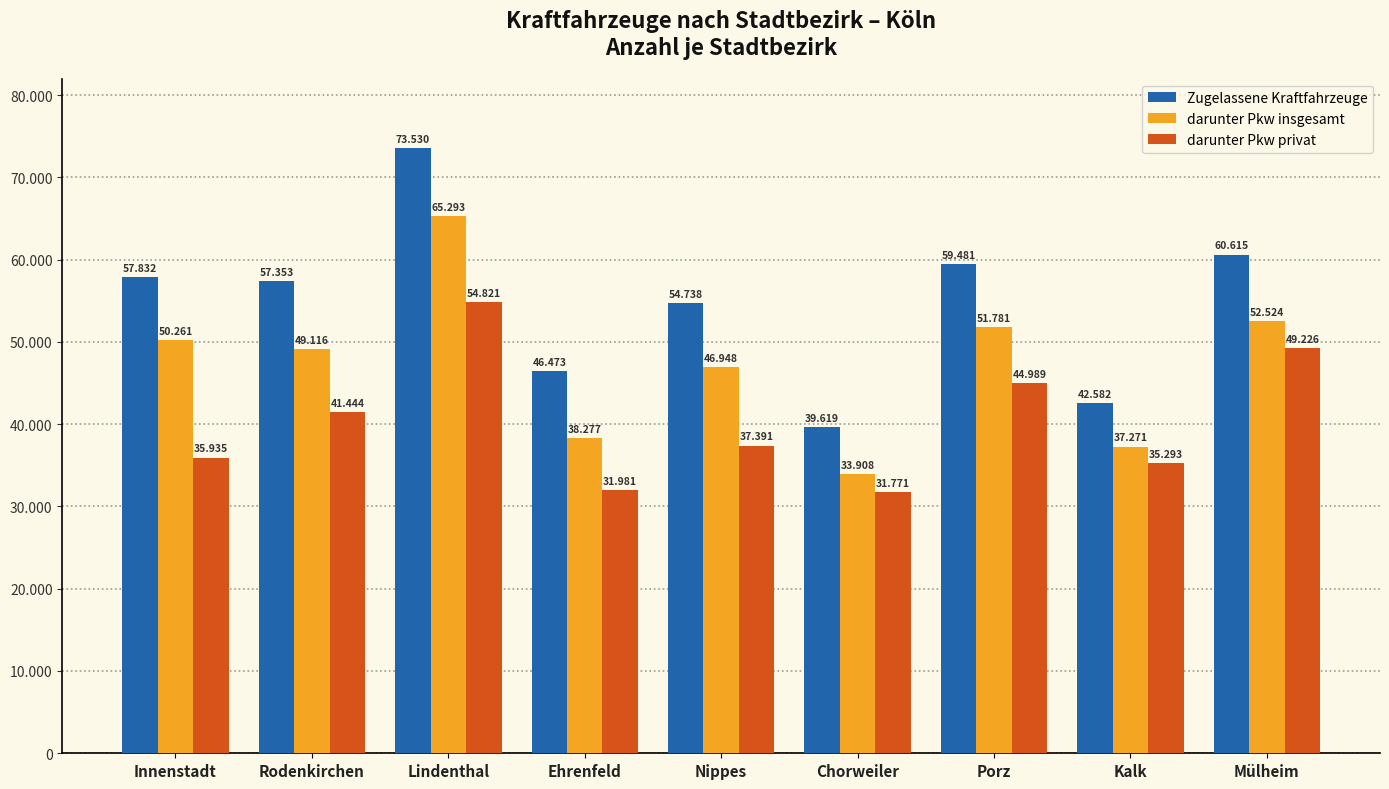

What is the difference between the maximum and minimum values in the darunter Pkw insgesamt series?

31385